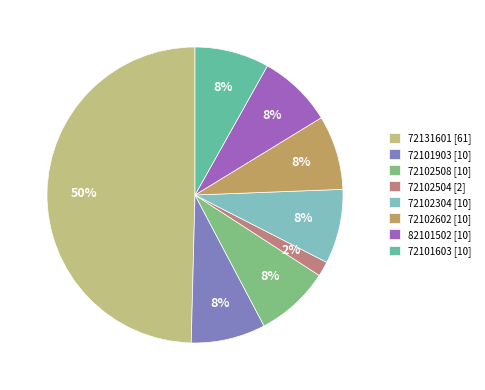

To the nearest percent, what is the combined percentage of 72101603 and 72102602?

16%